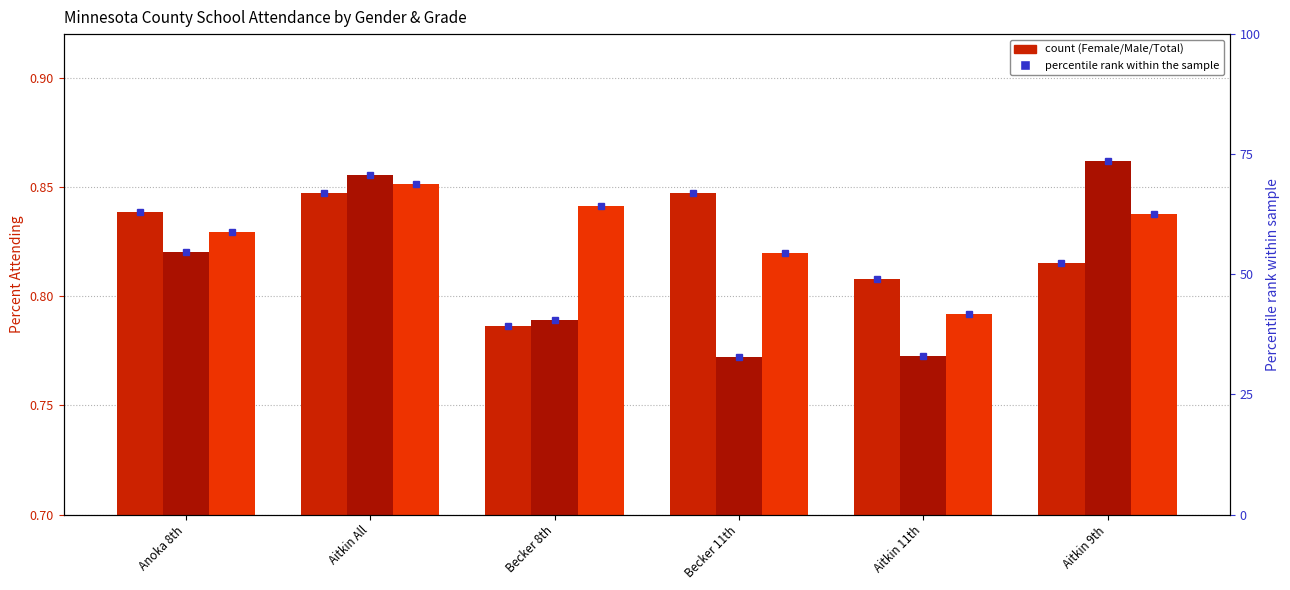

List the series in order of their peak value, lowest first.

Female, Total, Male